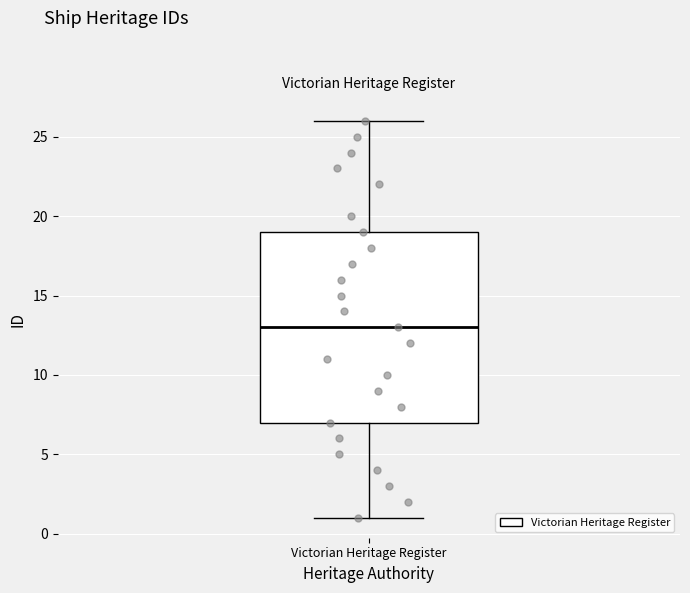

Where is the upper edge of the box for Victorian Heritage Register on the y-axis? The values are not printed on the chart, so give them approximately, as read against the axis.

19